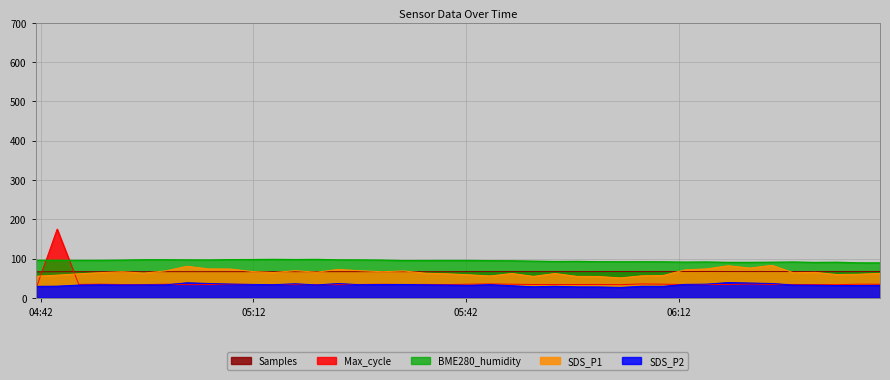

How many lines are shown in the chart?

5